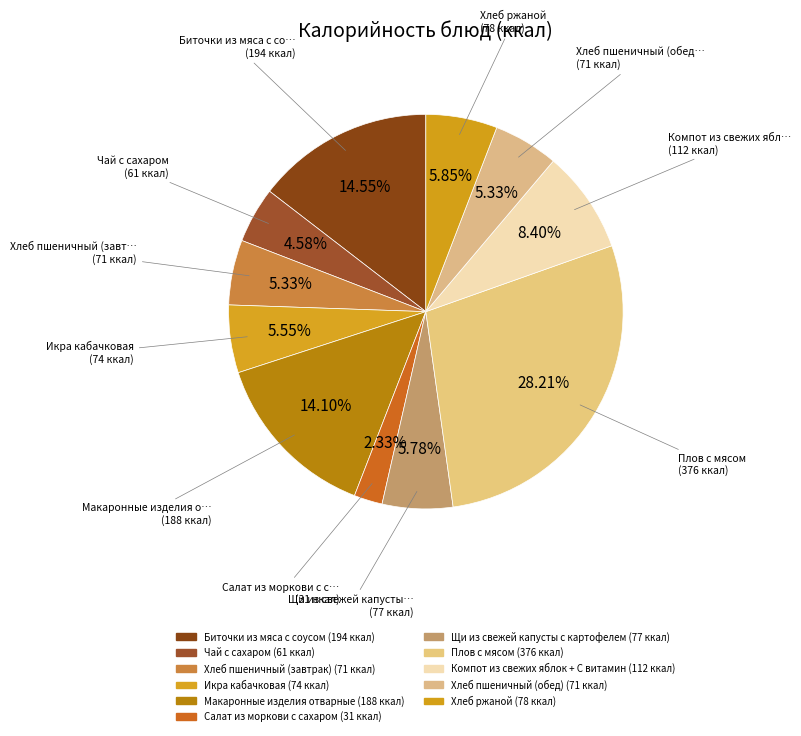

Does any single category account for the majority?

No